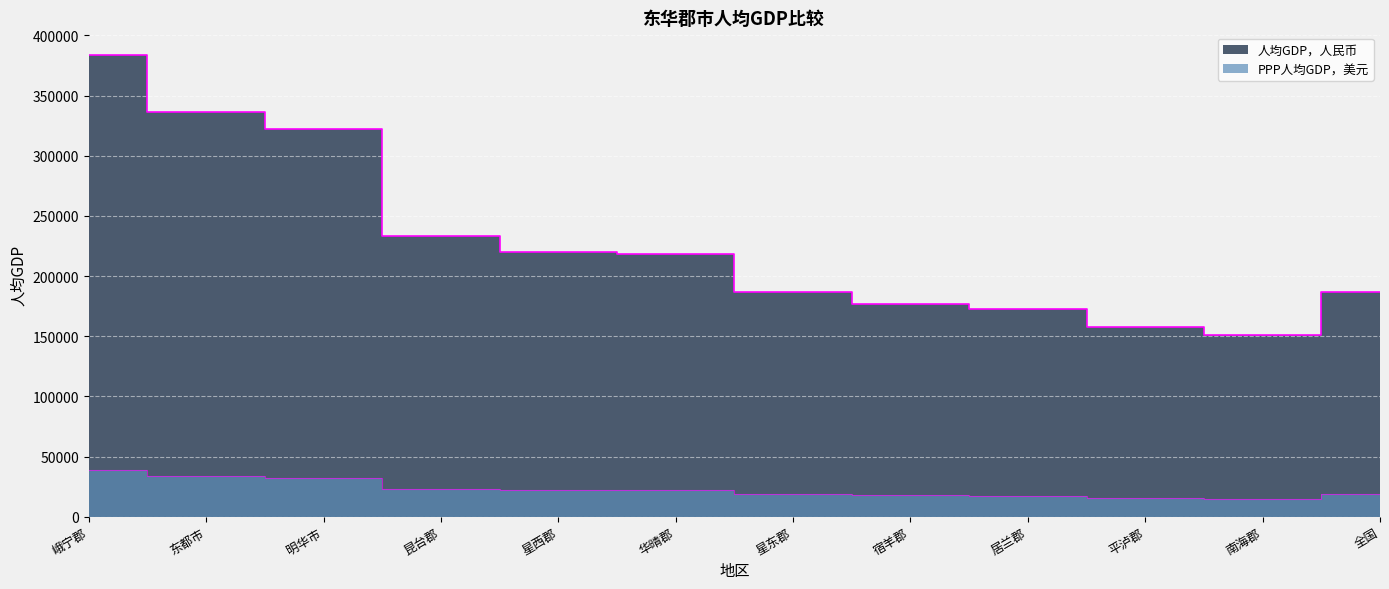

What is the sum of all PPP人均GDP，美元 values?

275079